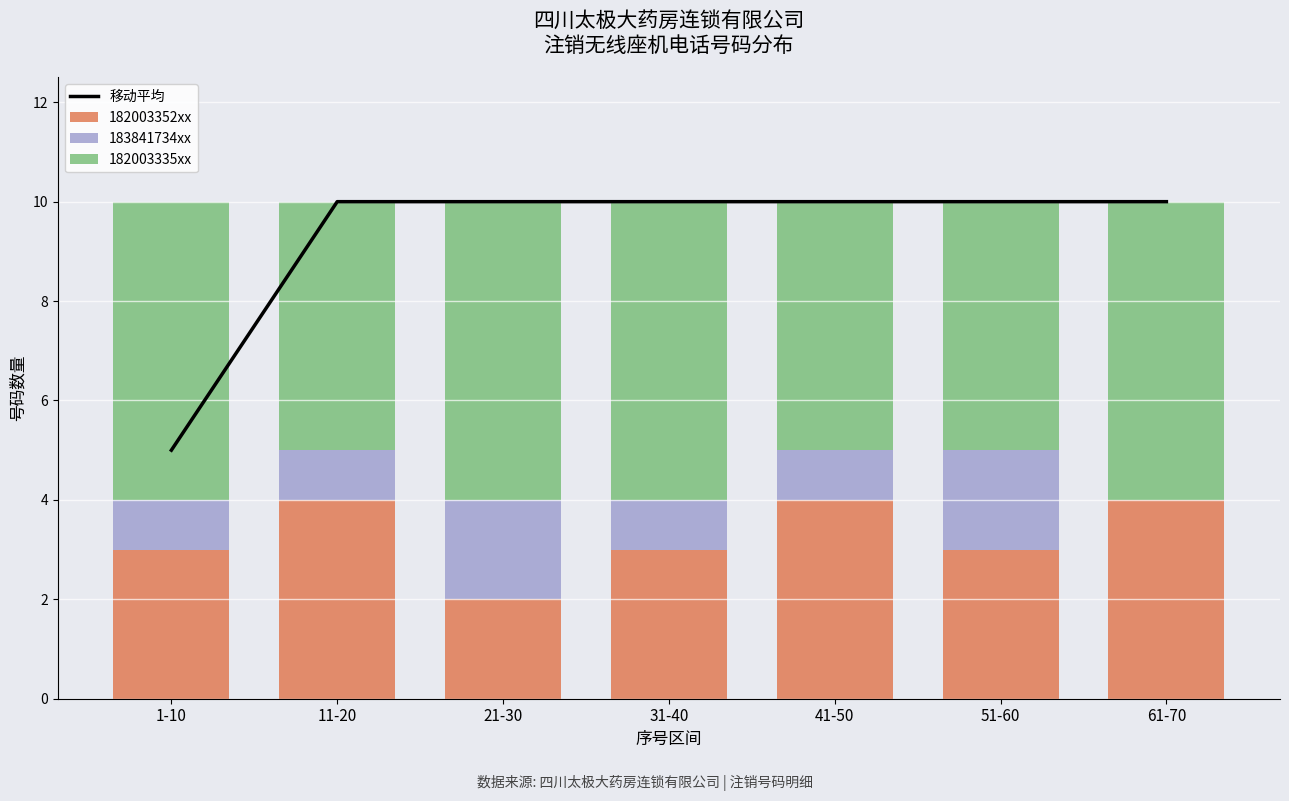

What is the lowest value of the 移动平均 series?

5